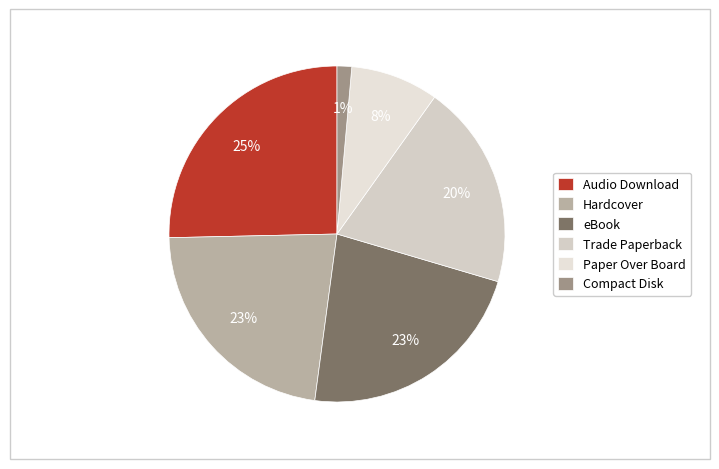

What percentage is the eBook slice, to the nearest percent?

23%